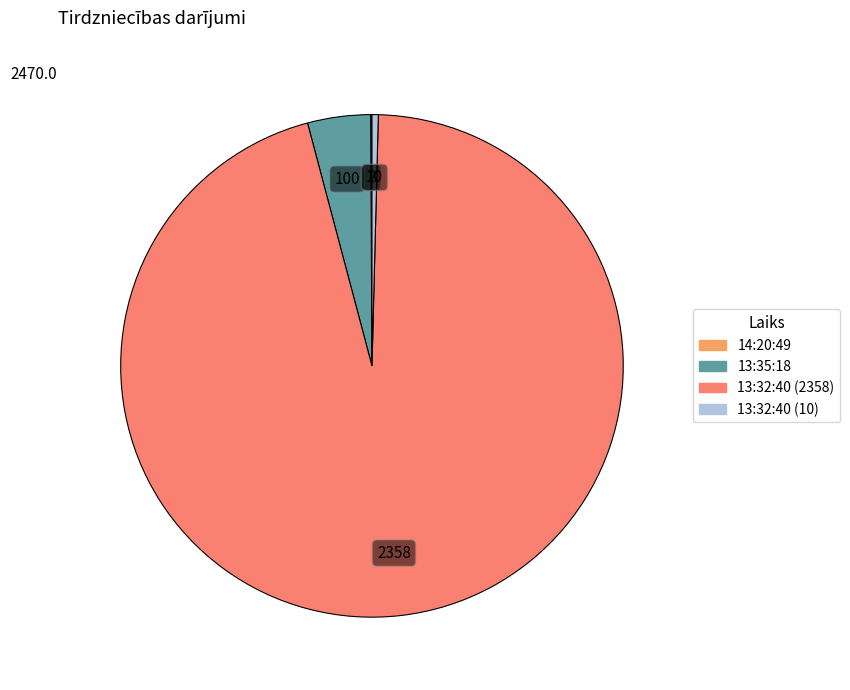

Which has a higher value, 13:35:18 or 13:32:40 (10)?

13:35:18